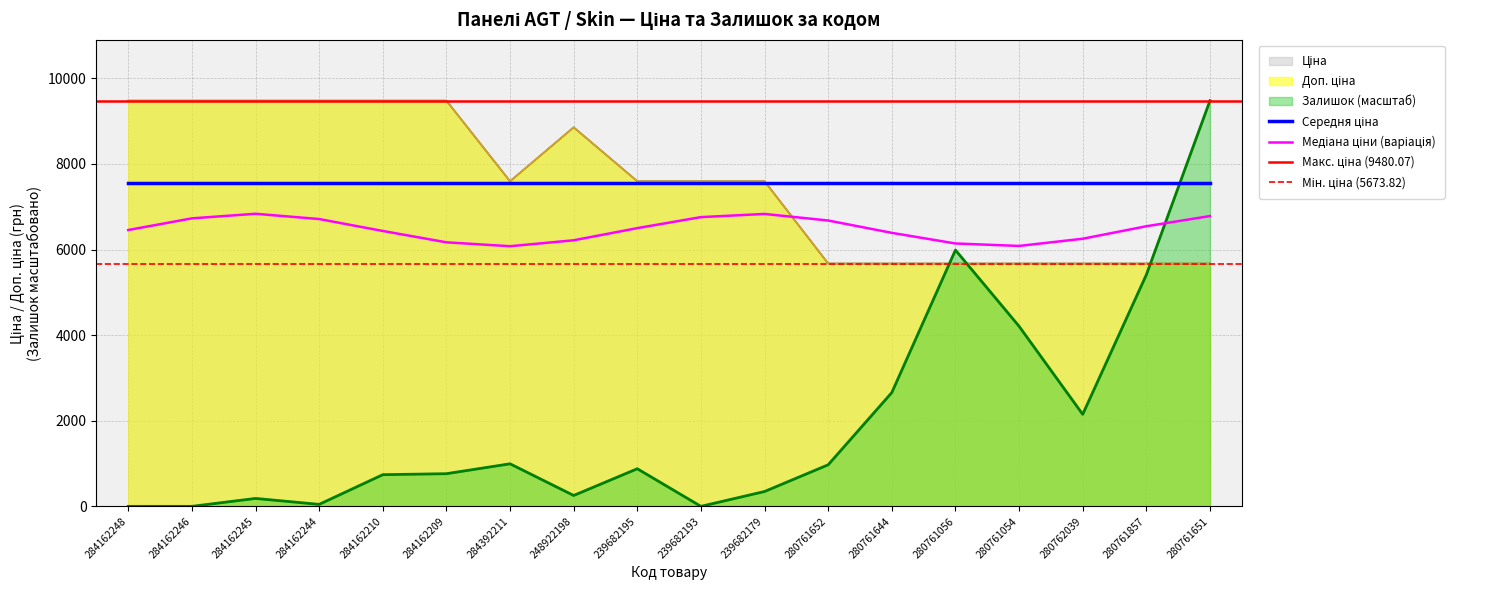

How many lines are shown in the chart?

3